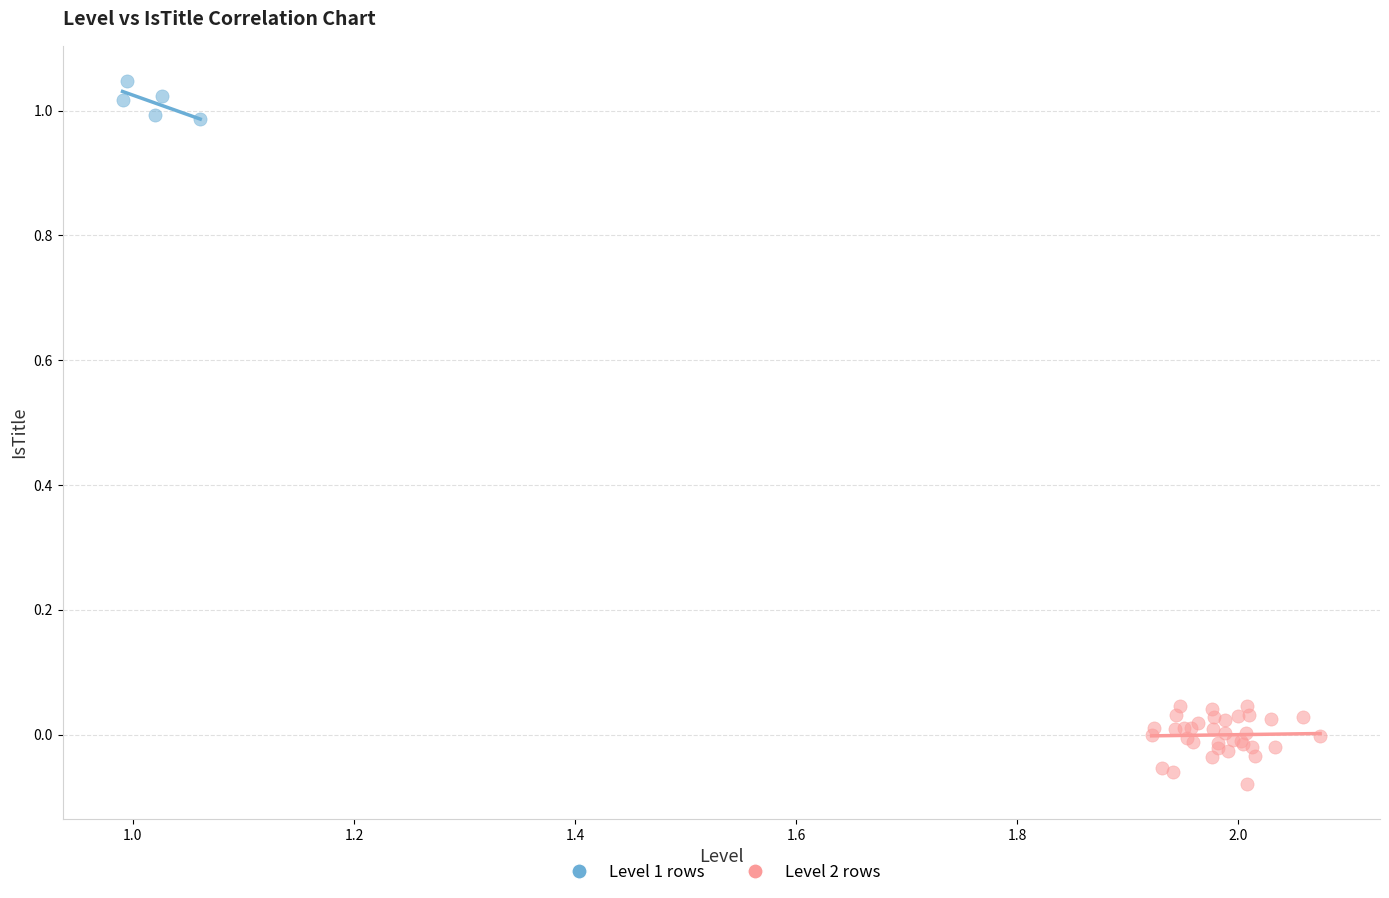

Which series contains the lowest Y value?

Level 2 rows